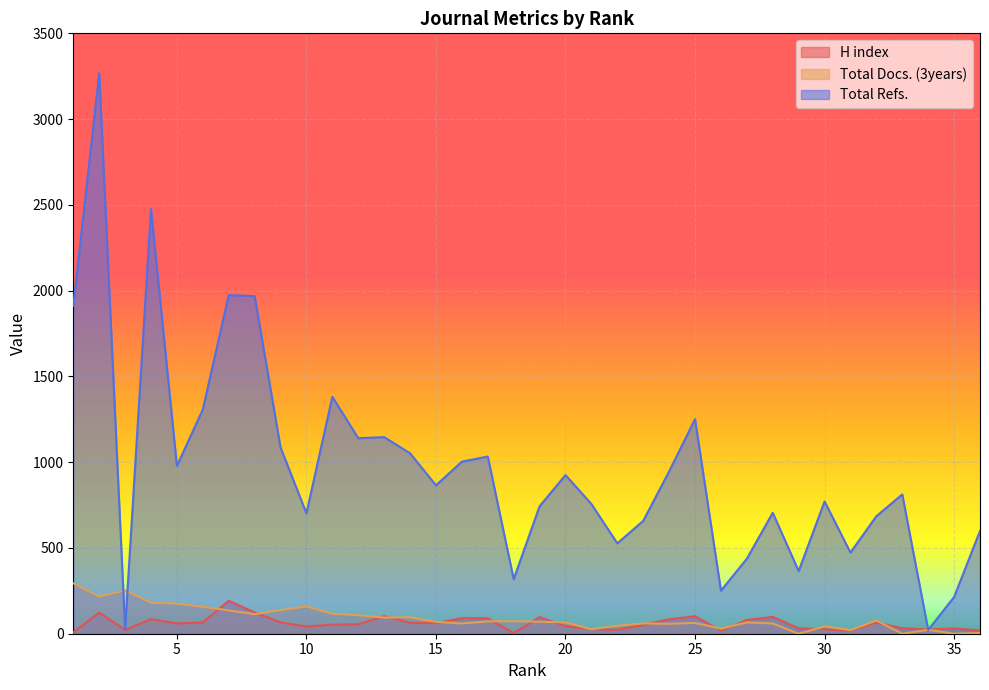

Which category has the highest value across all series?

2